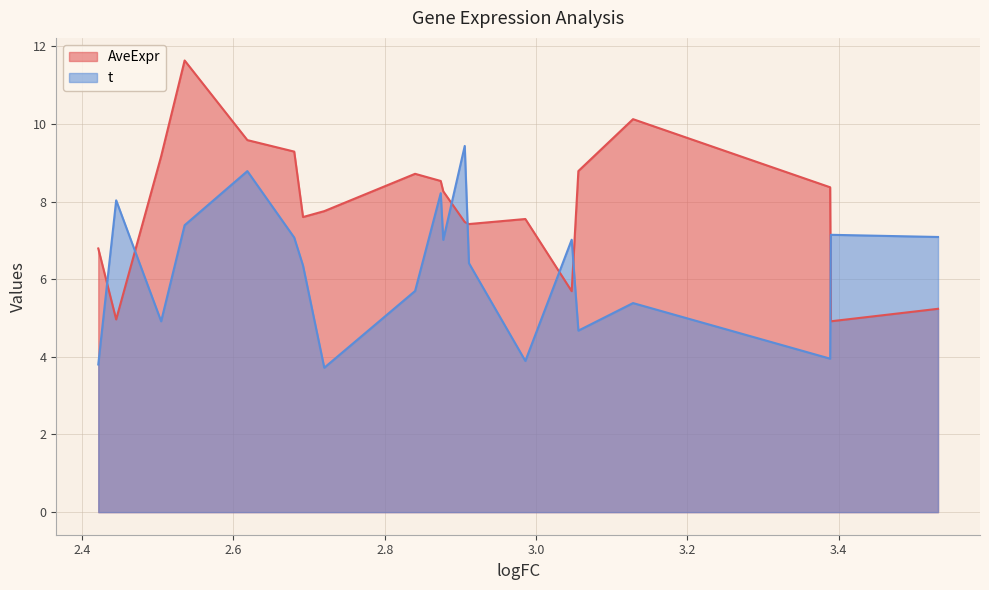

How many intersections are there between AveExpr and t?

7